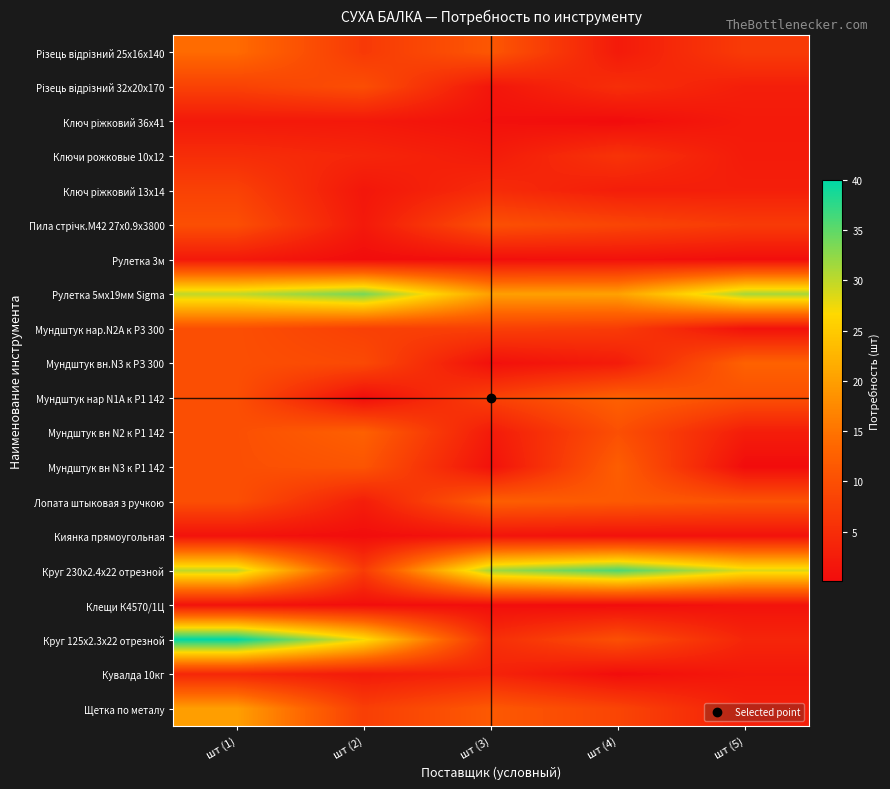

What is the total value across all series at шт (3)?

136.1